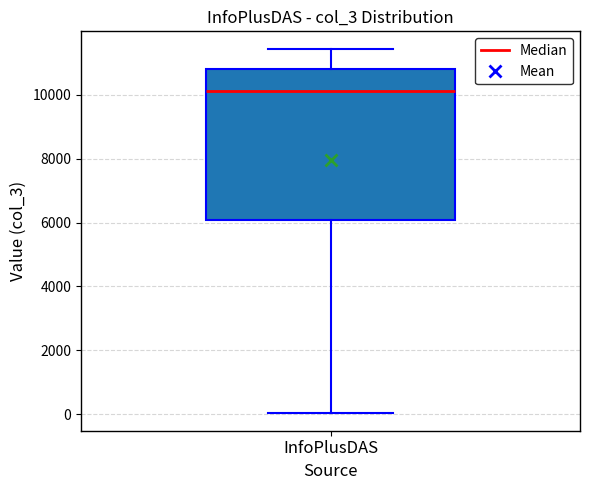

Read this box plot against the y-axis: the position of the median line, the range covered by the box, and the ends of both whiskers. The values are not printed on the chart, so give them approximately, as read against the axis.

median 10200, box 6000 to 10800, whiskers 0 to 11400